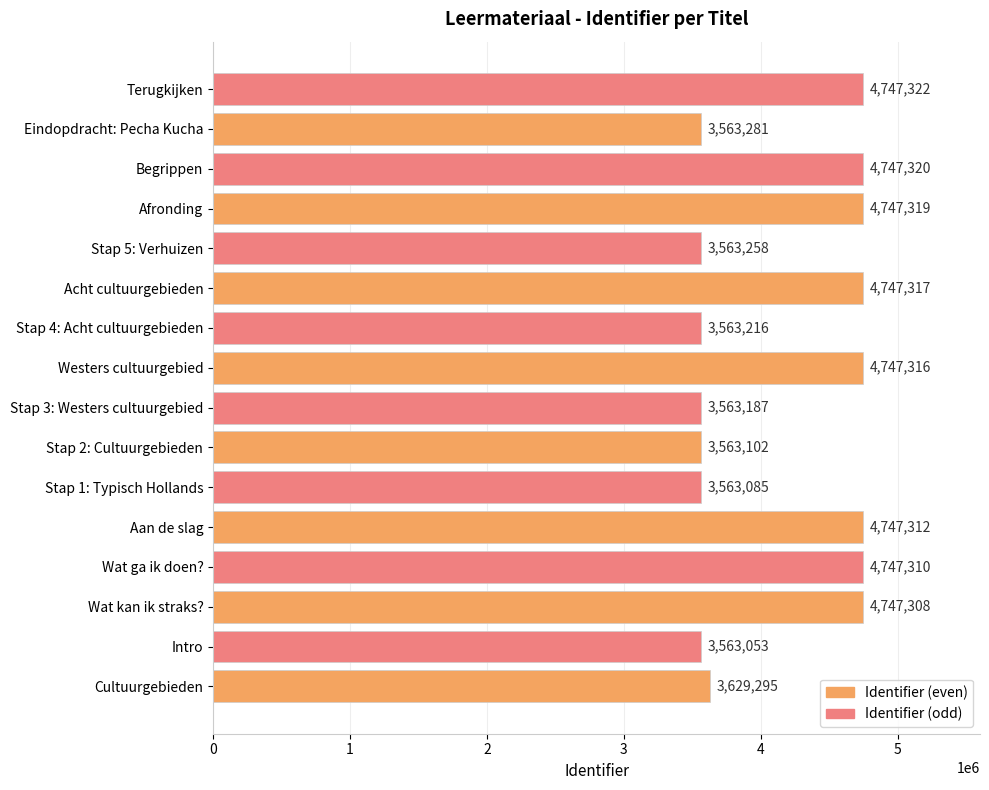

Where is the data nearest to the value 4155187?

Cultuurgebieden